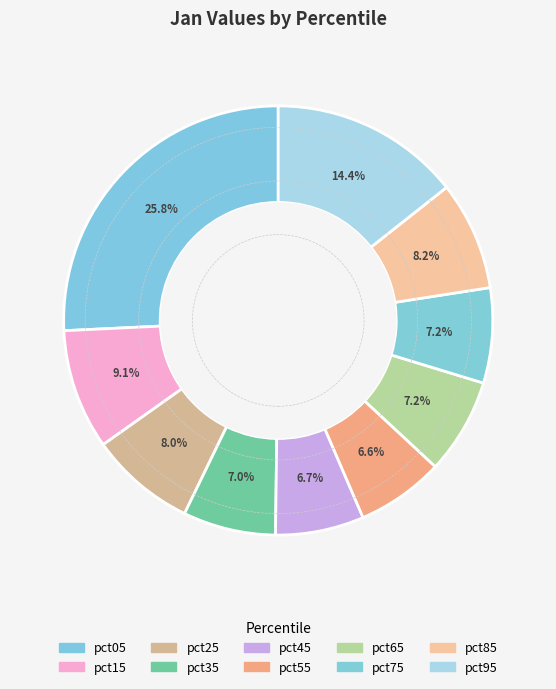

Is it true that pct55 is 7% of the pie?

True